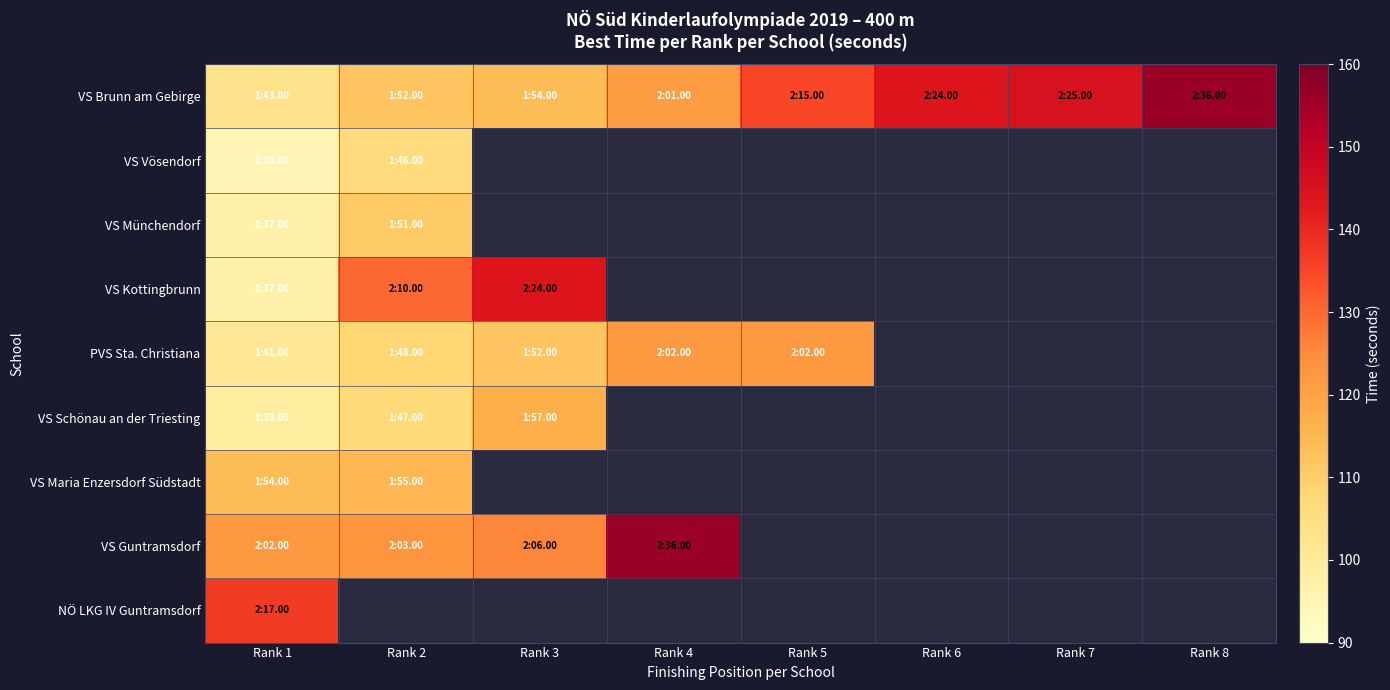

Between Rank 6 and Rank 8, which series saw the biggest shift?

VS Brunn am Gebirge